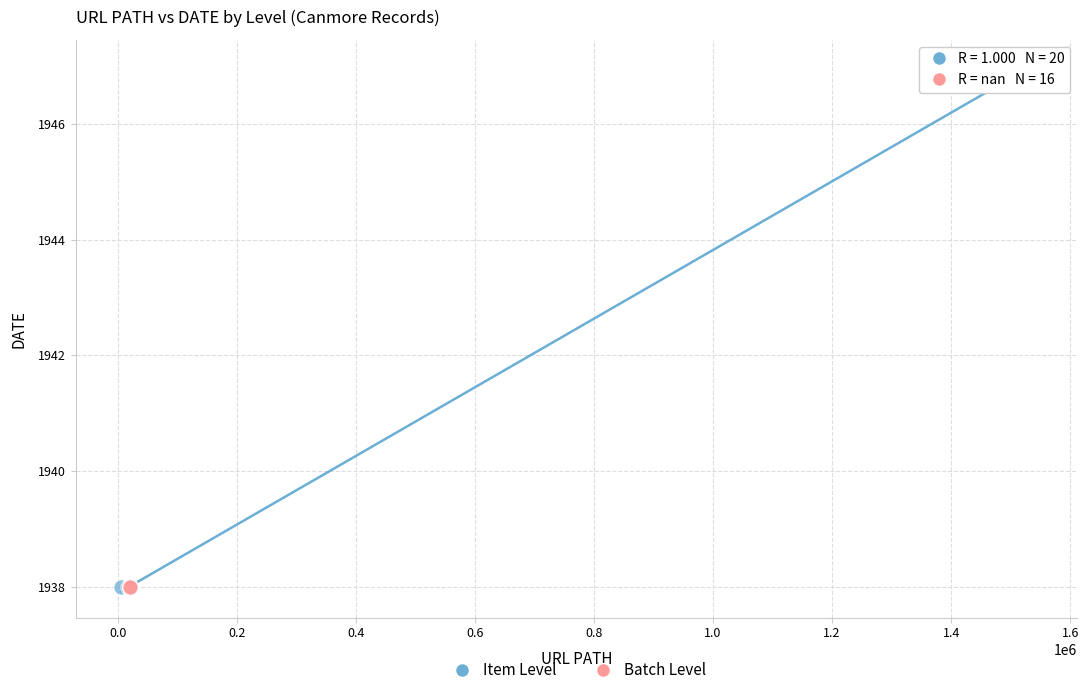

Which series contains the highest Y value?

Item Level